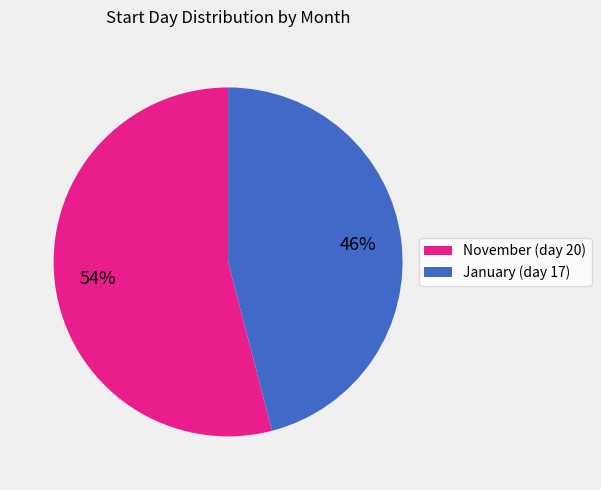

To the nearest percent, what is the difference between the largest and smallest slice percentages?

8%